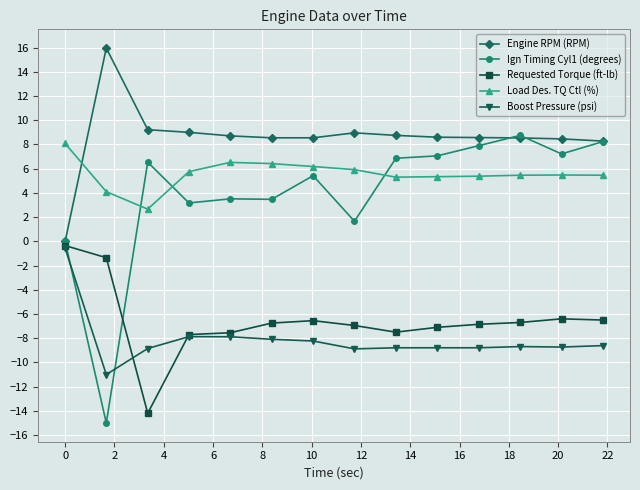

Does the chart display data point markers on the line(s)?

Yes